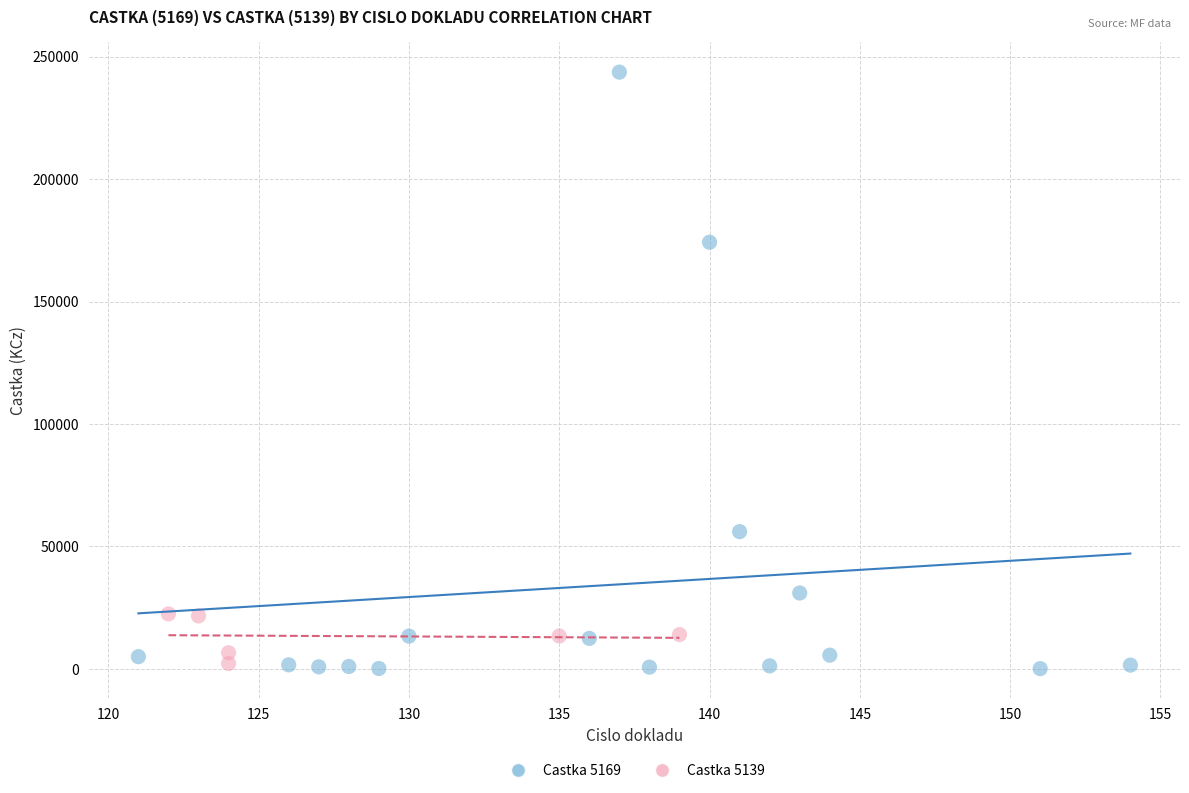

Which series contains the highest Y value?

Castka 5169